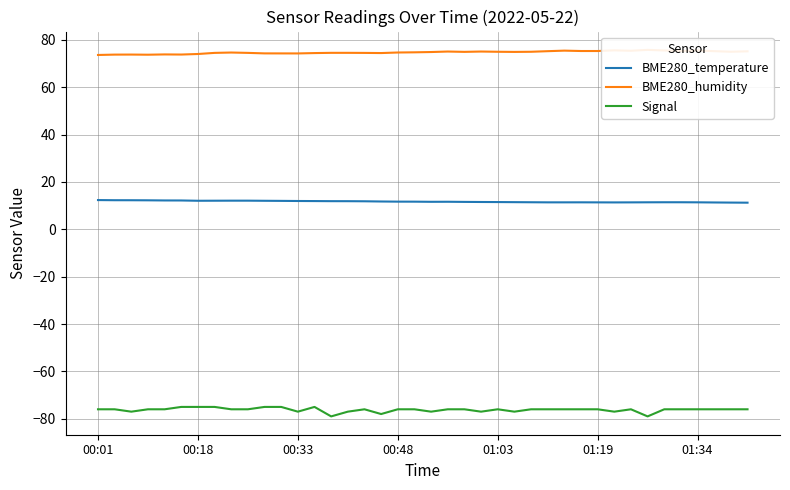

True or false: BME280_humidity has more than 2 points higher than both neighbors.

True